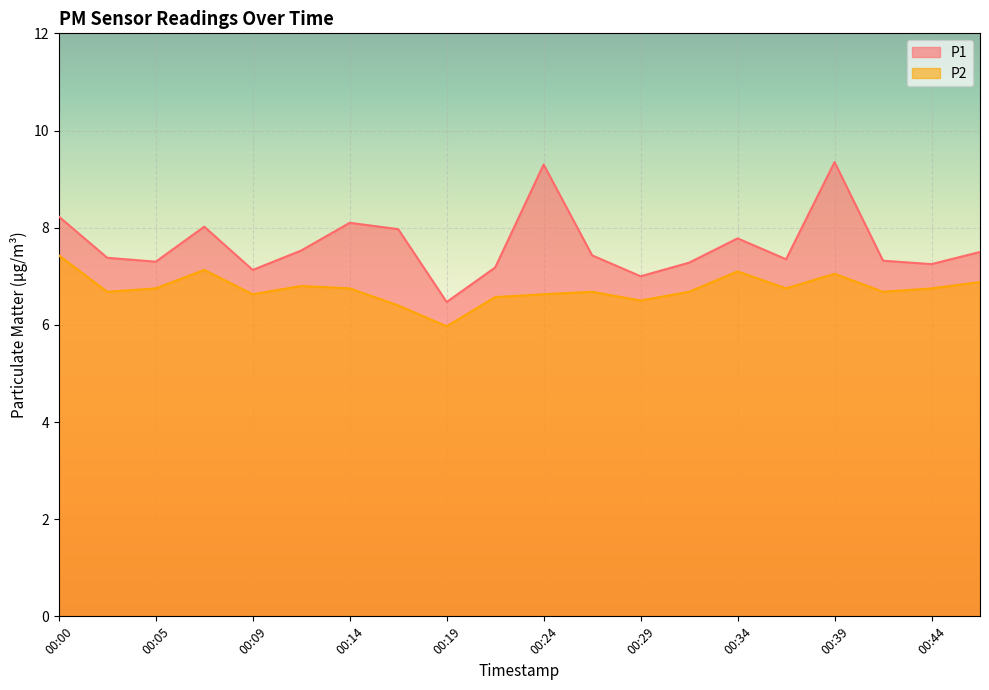

At which category is the sum across all series the highest?

00:39